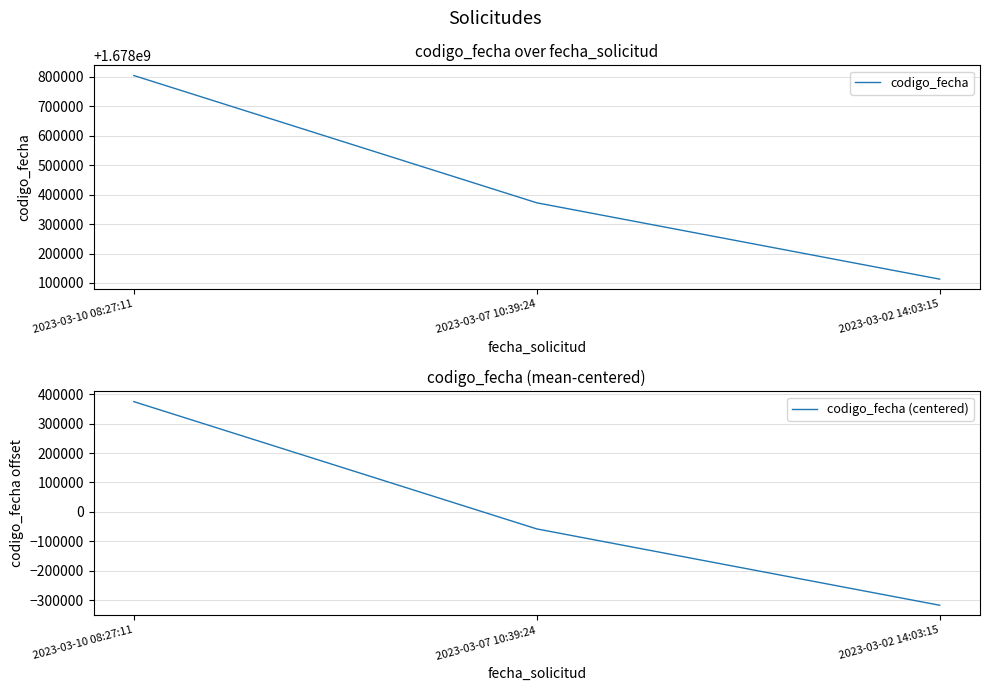

What is the approximate value of codigo_fecha at 2023-03-02 14:03:15?

1678113018